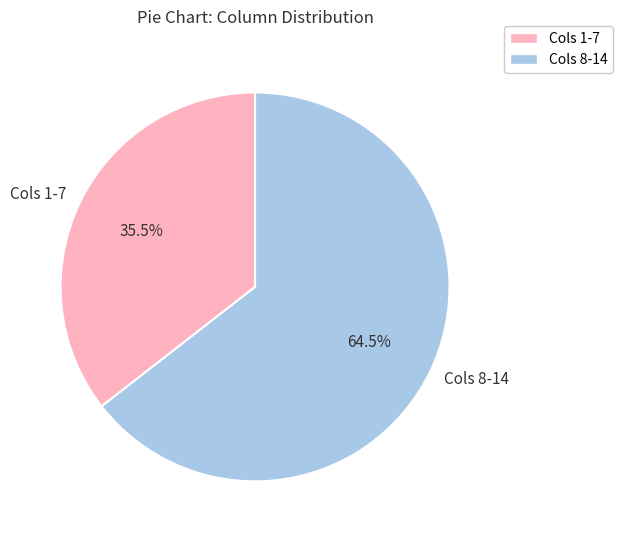

Does Cols 8-14 account for over 50% of the chart?

Yes